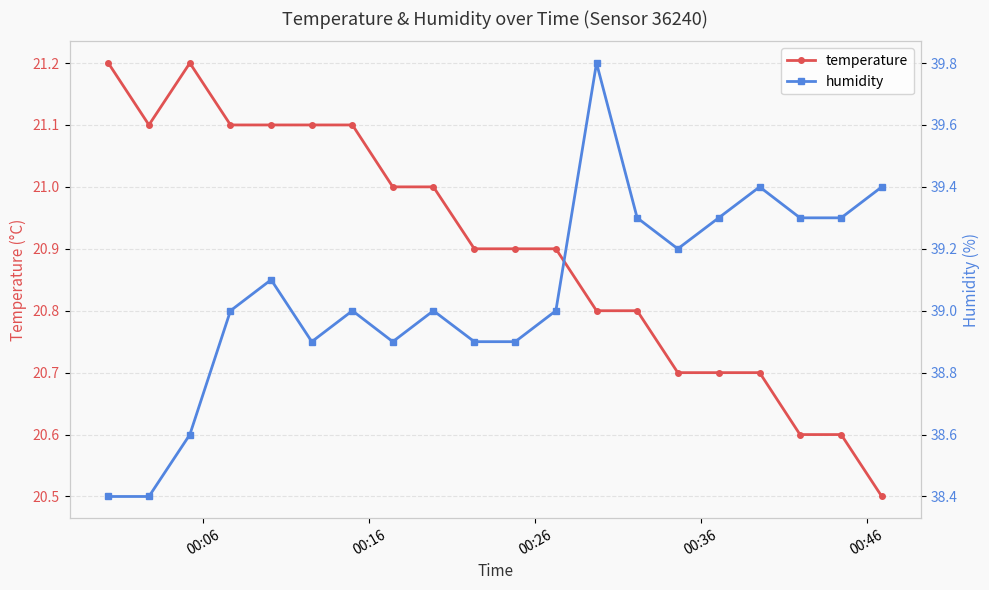

What is the value of the temperature point at the 12th from the left?

20.9